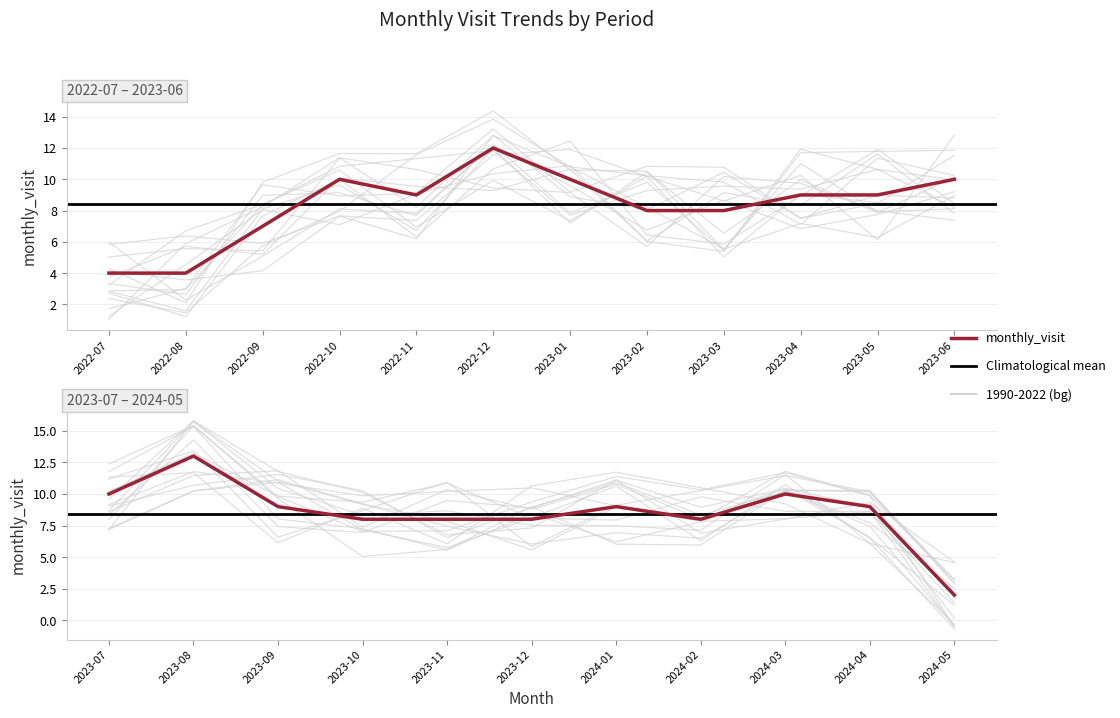

What position from the right is 2024-05?

1